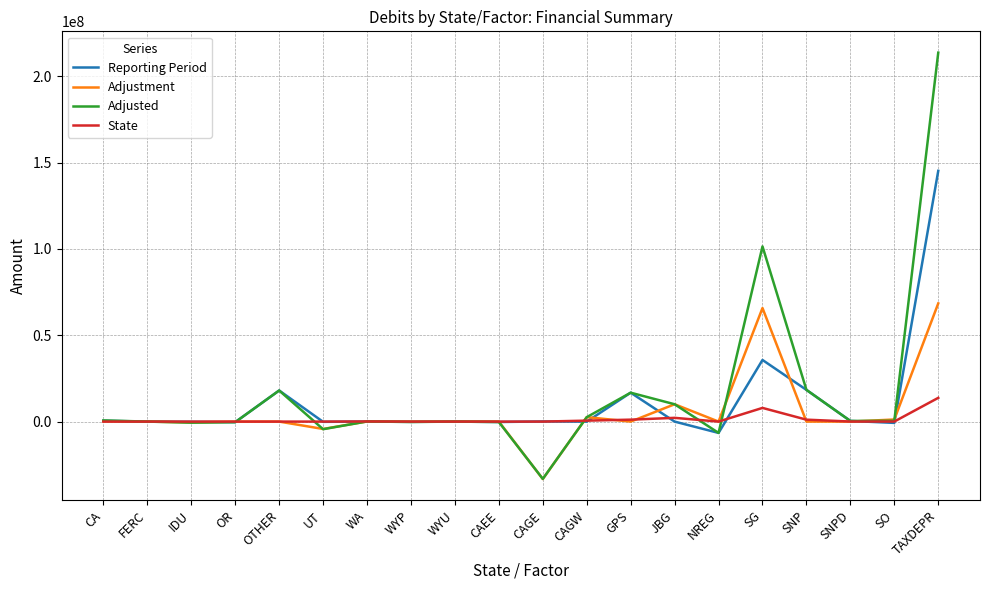

What is the sum of the Adjusted values at OTHER and TAXDEPR?

231708016